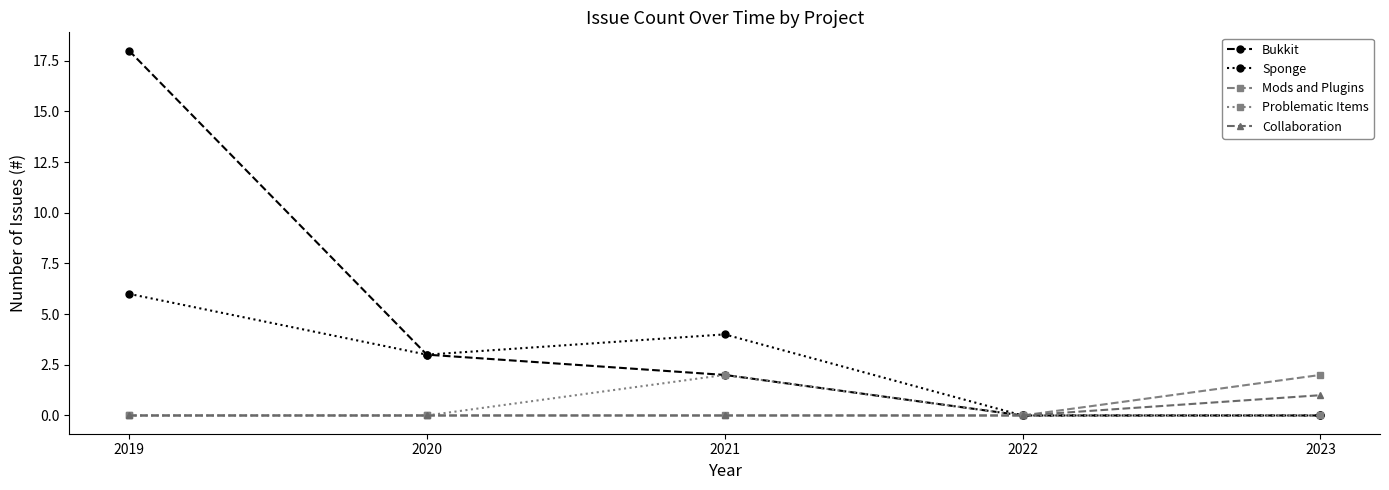

Is it true that Bukkit equals 0 at 2023?

True